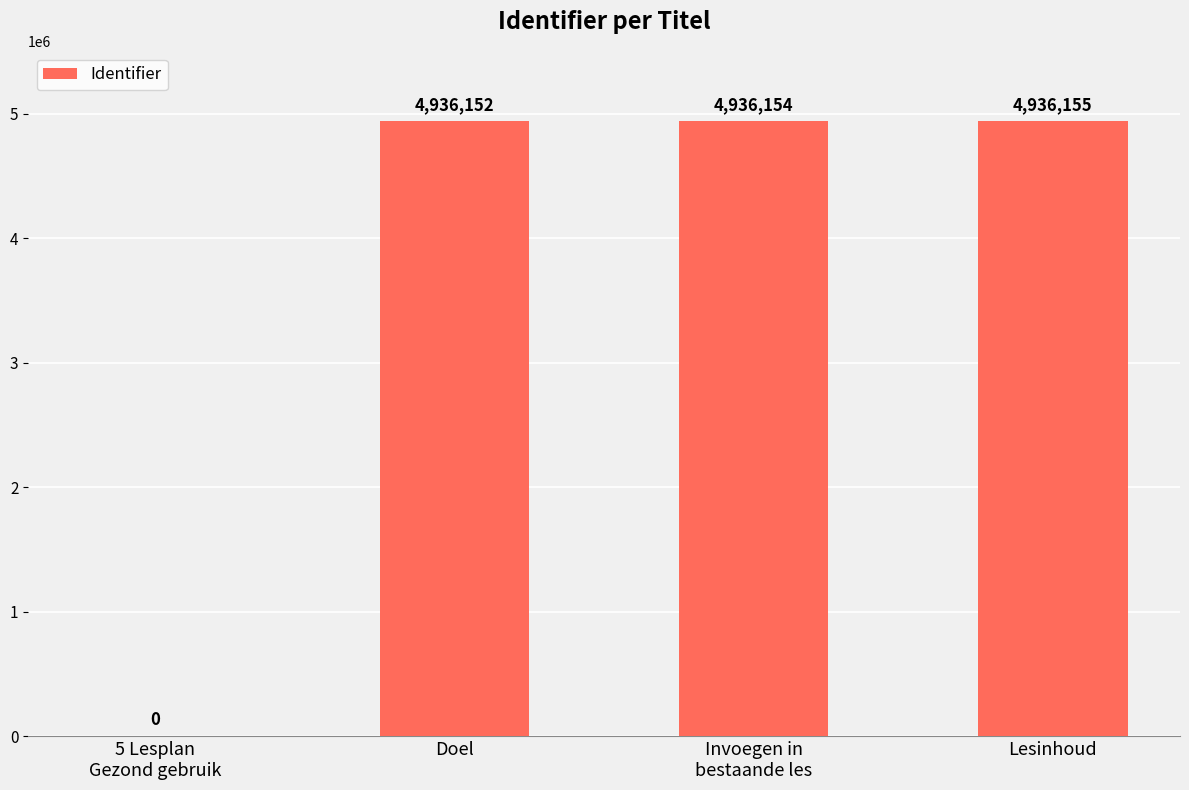

At which label is the value closest to 2468077?

Doel